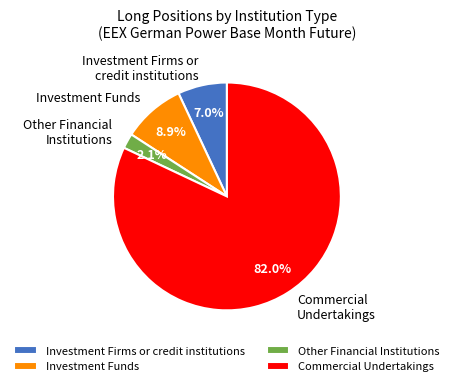

Combined, do Investment Firms or credit institutions and Commercial Undertakings account for over 50%?

Yes